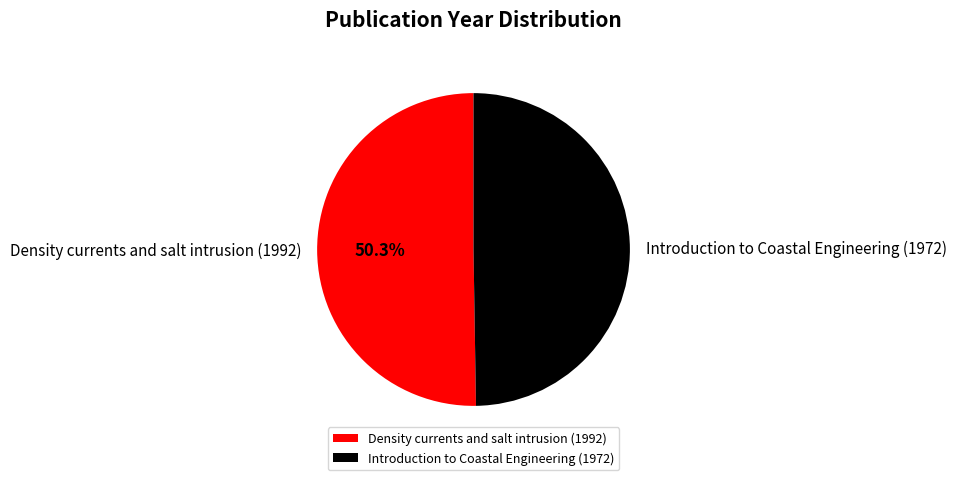

Is it true that Density currents and salt intrusion (1992) is 59% of the pie?

False